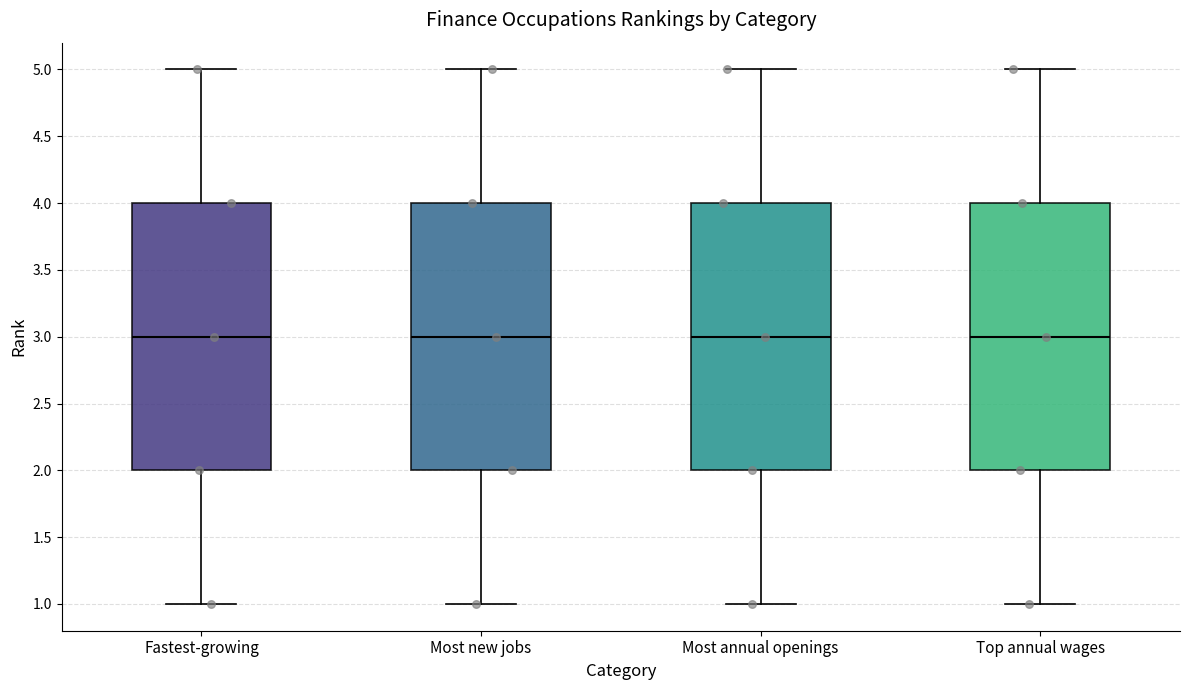

Where does the lower whisker of the box for Most new jobs end on the y-axis? The values are not printed on the chart, so give them approximately, as read against the axis.

1